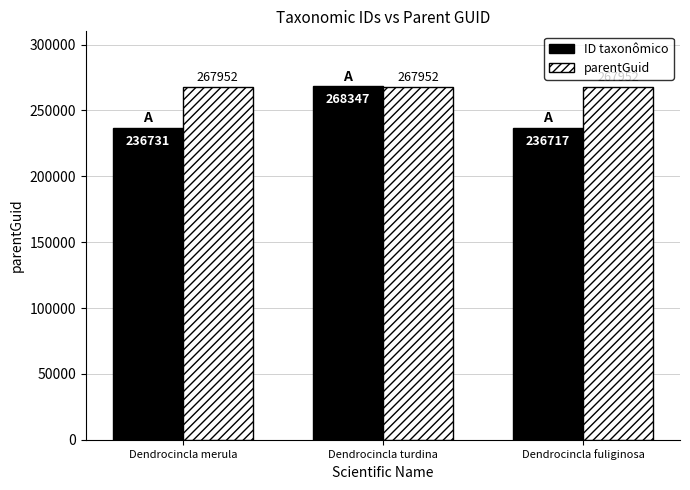

Reading left to right, extract all data points from this chart.

ID taxonômico: Dendrocincla merula=236731	Dendrocincla turdina=268347	Dendrocincla fuliginosa=236717
parentGuid: Dendrocincla merula=267952	Dendrocincla turdina=267952	Dendrocincla fuliginosa=267952